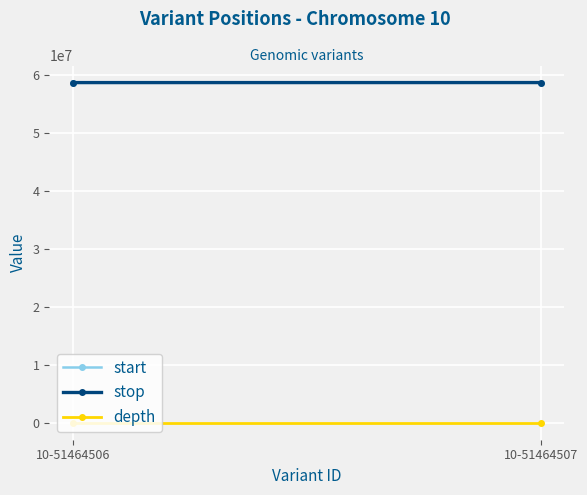

True or false: start has a value of 95979980 at 10-51464507.

False